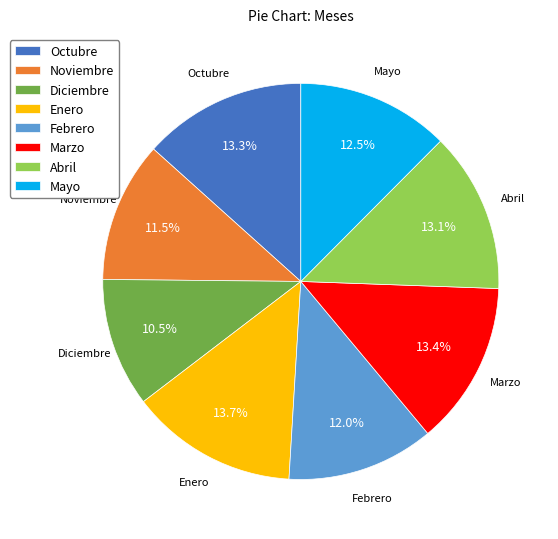

The Marzo slice represents 24% of the pie. True or false?

False